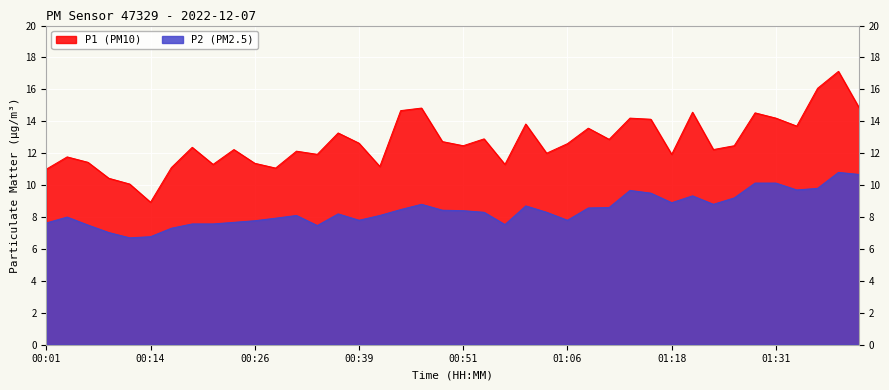

True or false: P2 and P1 intersect in this chart.

False